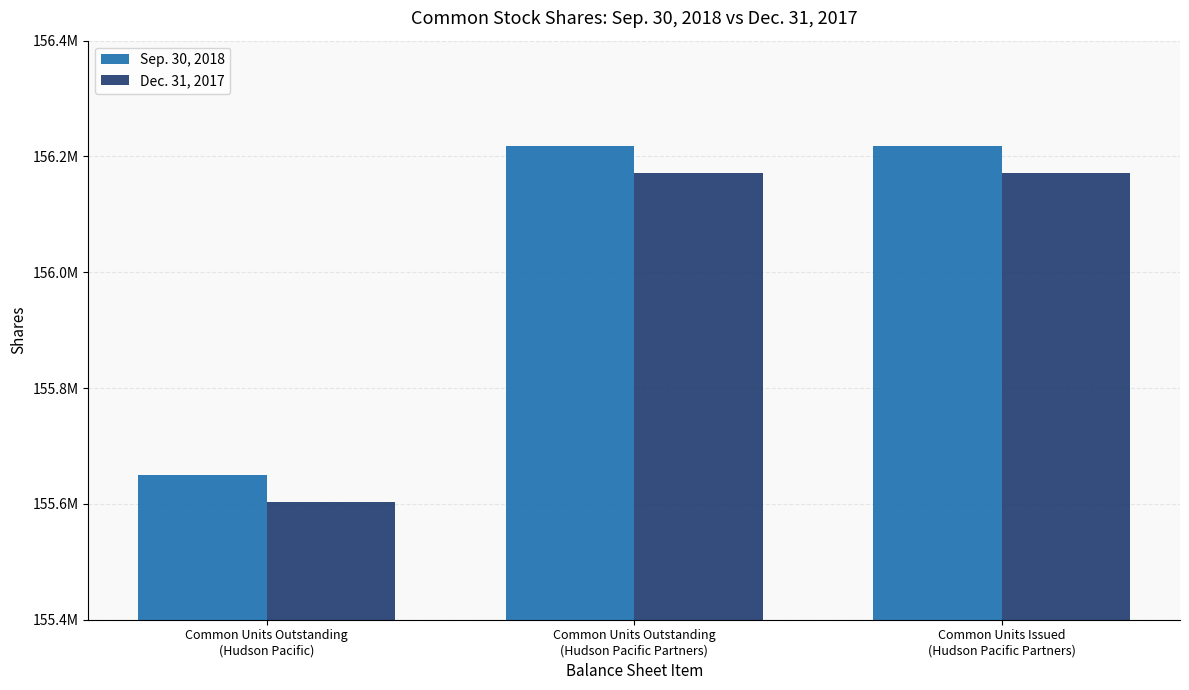

What are all the series names shown in the legend?

Sep. 30, 2018, Dec. 31, 2017